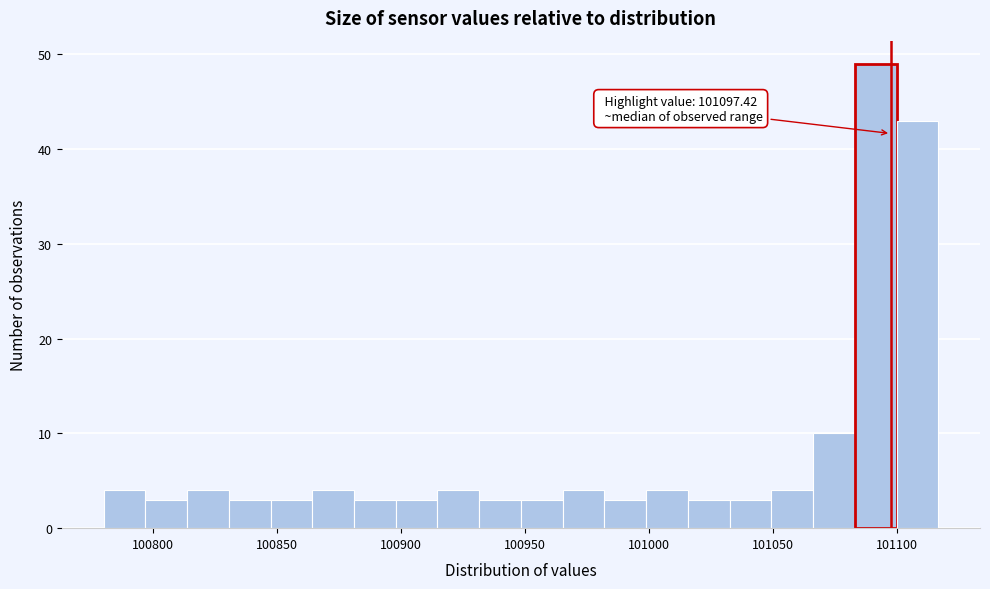

Read against the x-axis, roughly where is the centre of the tallest bar?

101090